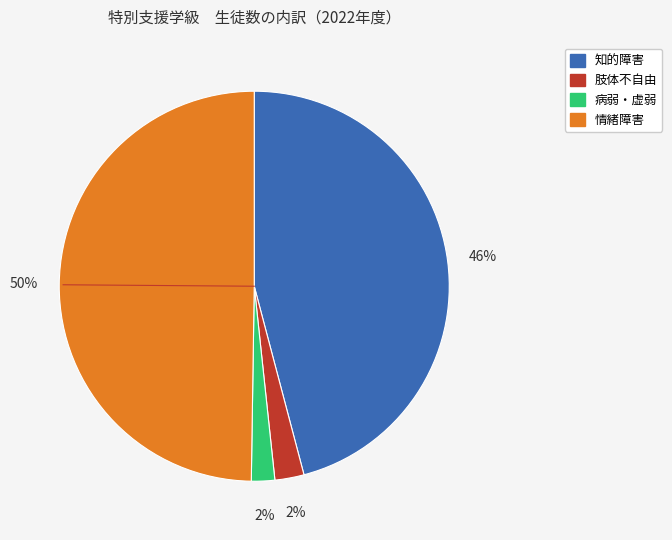

Is 肢体不自由 the majority of the pie?

No